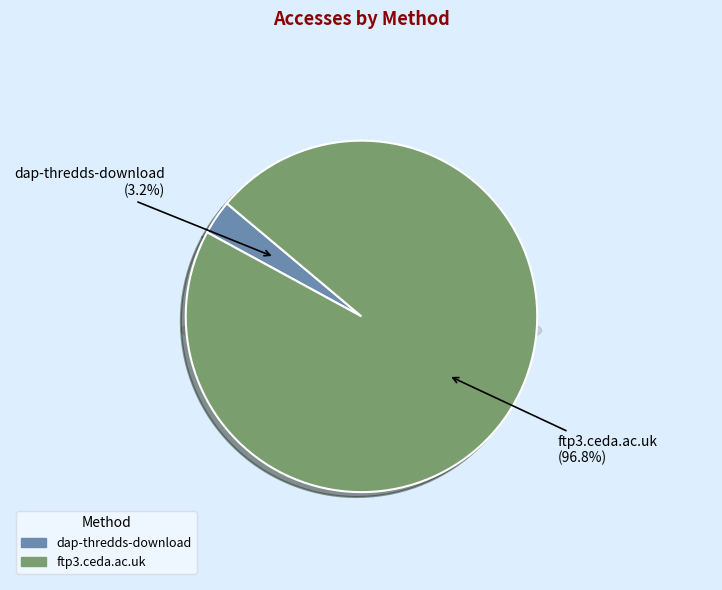

To the nearest percent, what is the combined percentage of ftp3.ceda.ac.uk and dap-thredds-download?

100%